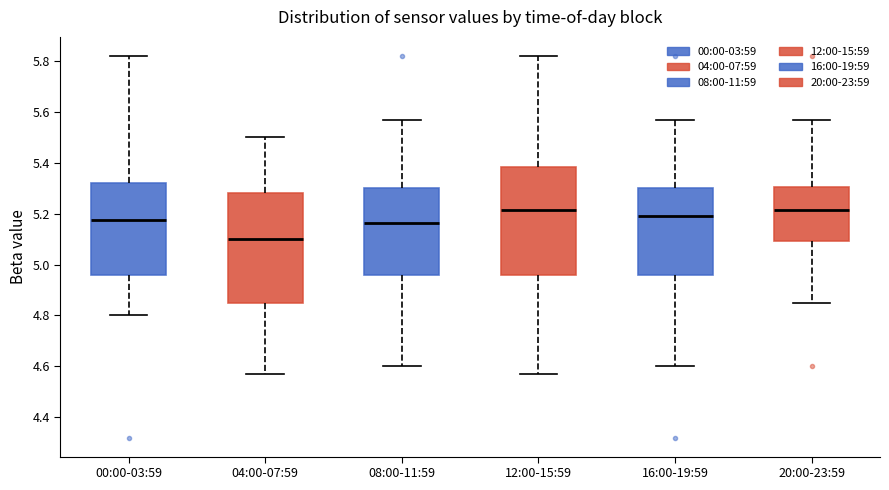

Reading left to right, read every box against the y-axis: the position of its median line, the range the box covers, and the ends of its whiskers. The values are not printed on the chart, so give them approximately, as read against the axis.

00:00-03:59: median 5.18, box 4.96 to 5.32, whiskers 4.80 to 5.82
04:00-07:59: median 5.10, box 4.86 to 5.28, whiskers 4.58 to 5.50
08:00-11:59: median 5.16, box 4.96 to 5.30, whiskers 4.60 to 5.58
12:00-15:59: median 5.22, box 4.96 to 5.38, whiskers 4.58 to 5.82
16:00-19:59: median 5.20, box 4.96 to 5.30, whiskers 4.60 to 5.58
20:00-23:59: median 5.22, box 5.10 to 5.30, whiskers 4.86 to 5.58